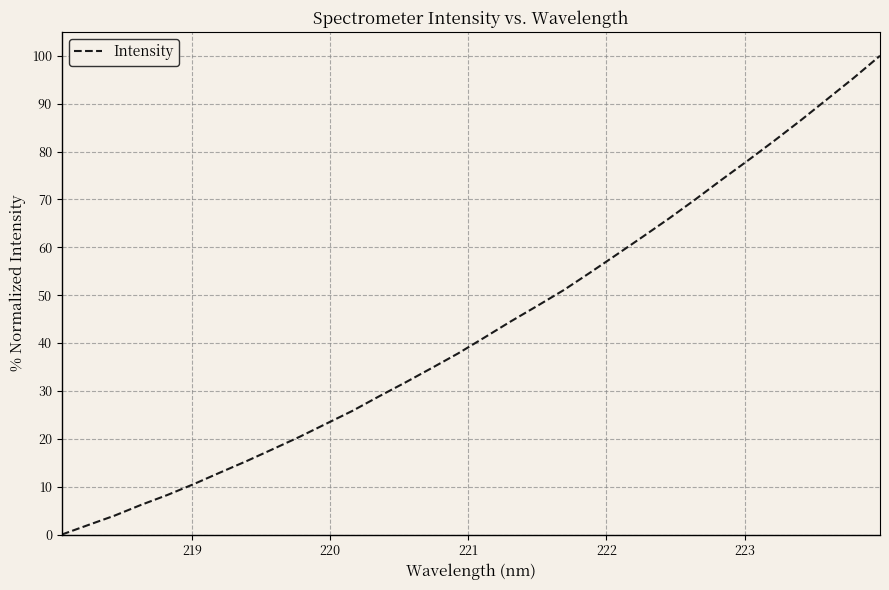

What is the maximum value shown in the chart?

100.0